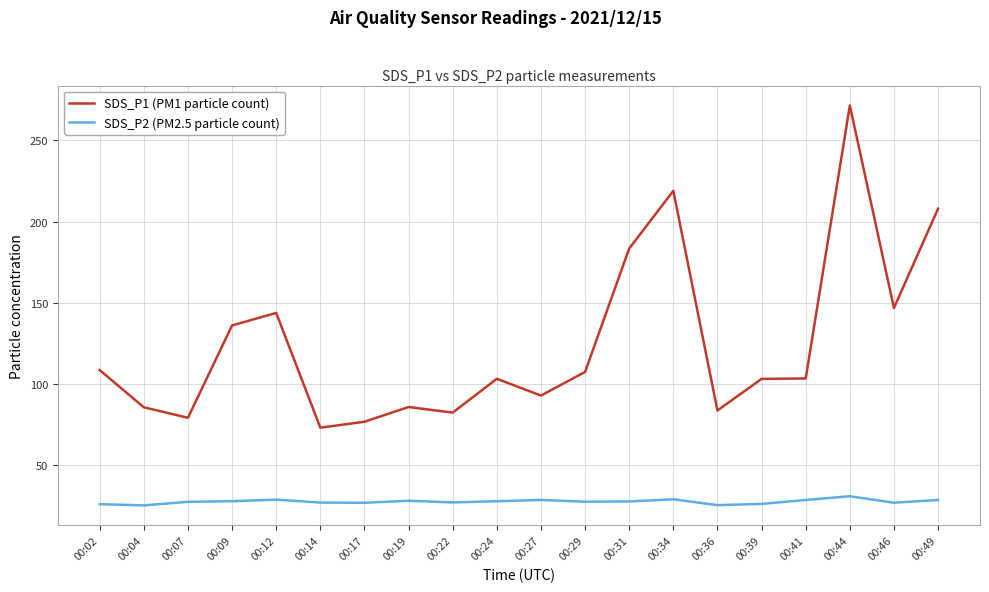

True or false: SDS_P1 (PM1 particle count) has more than 1 interior local peaks.

True